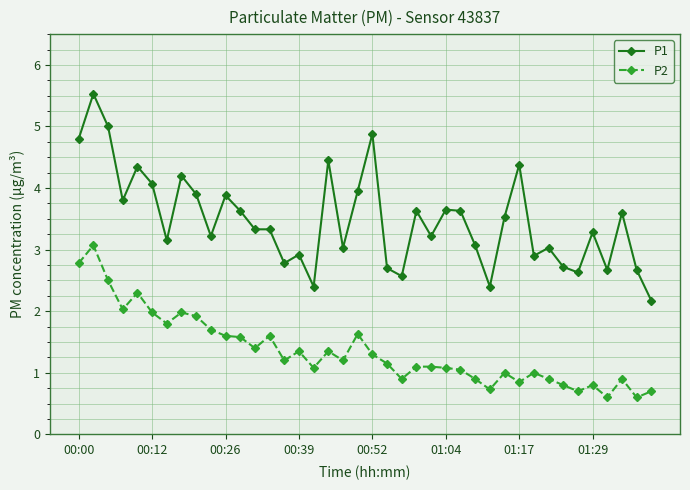

Which series has the largest range (max minus min)?

P1